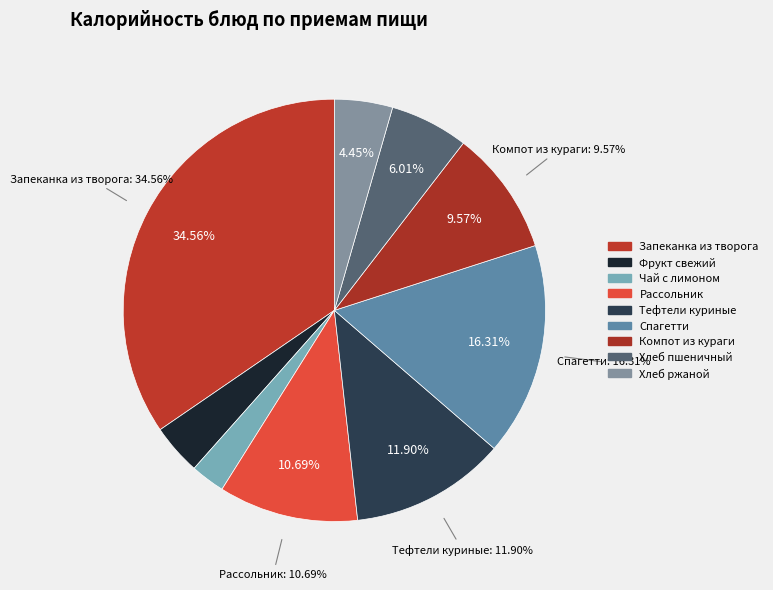

Which category has the biggest portion of the pie?

Запеканка из творога